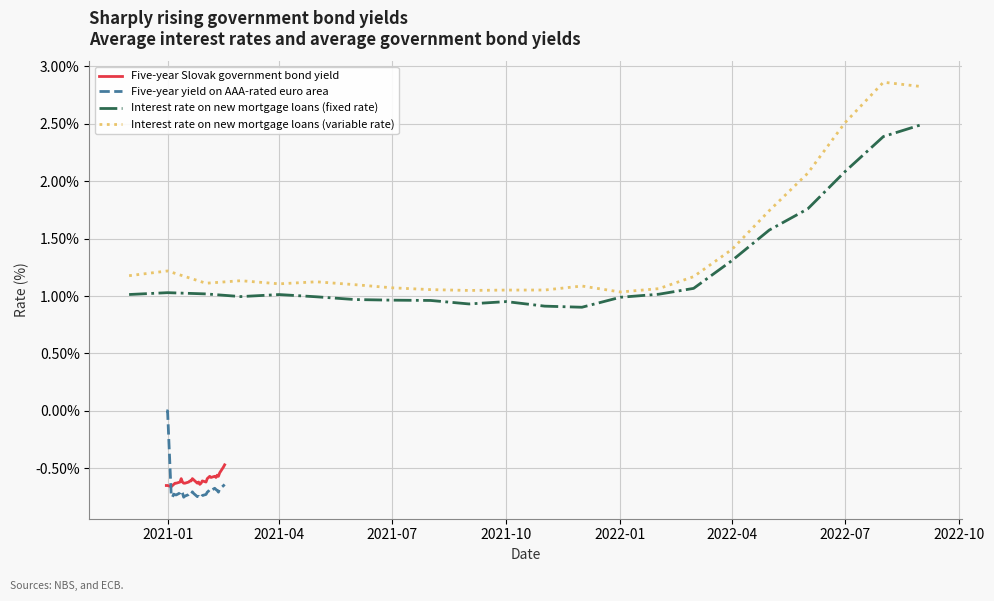

True or false: Five-year yield on AAA-rated euro area and Five-year Slovak government bond yield intersect in this chart.

True